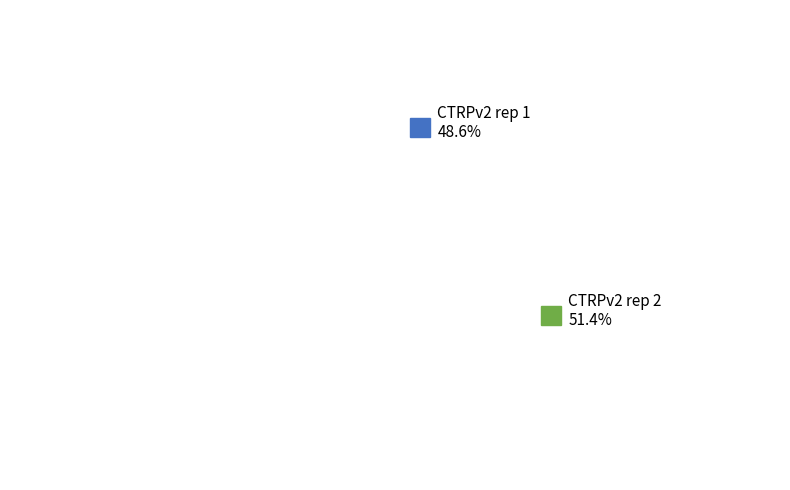

To the nearest percent, what is the difference between the CTRPv2 rep 2 and CTRPv2 rep 1 slice percentages?

3%